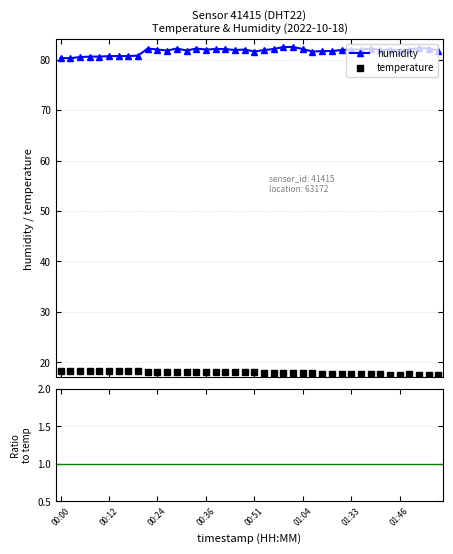

Which series has the largest range (max minus min)?

humidity